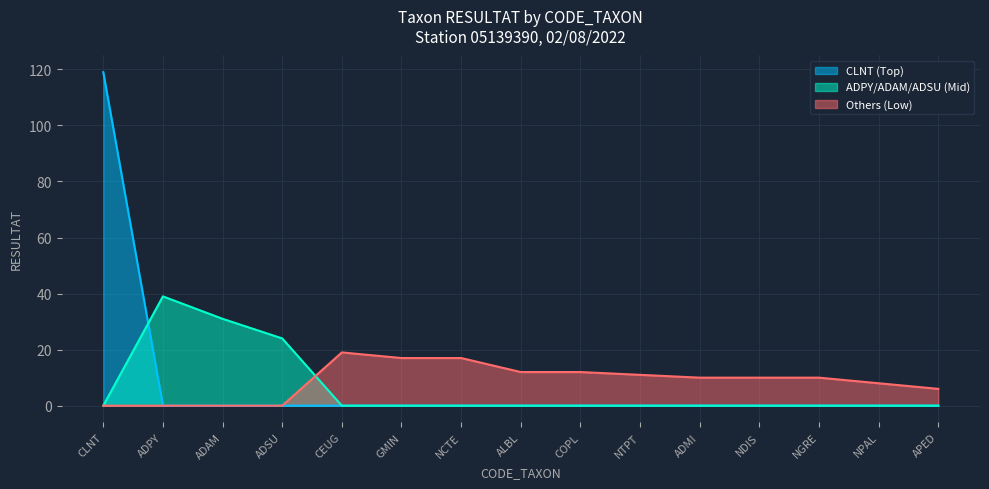

Is the value of Top Taxa (CLNT) at CLNT greater than the value of Mid Taxa (ADPY) at ADMI?

Yes